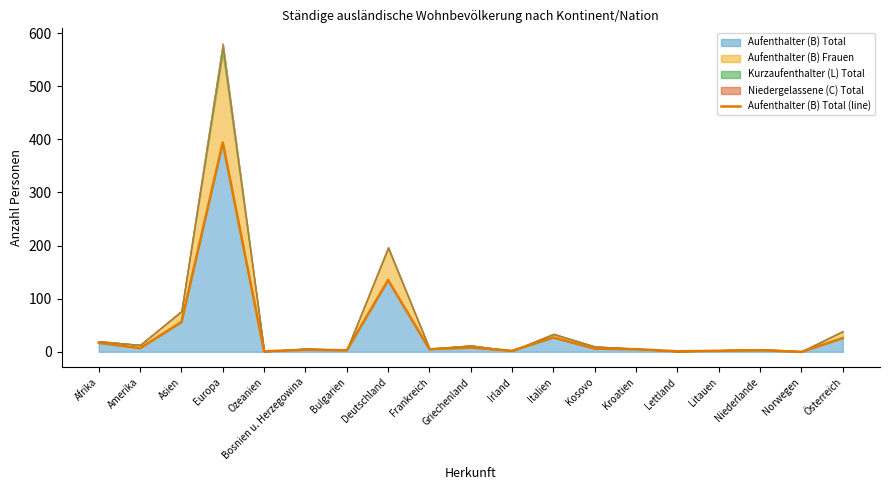

What is the sum of the values at Deutschland and Österreich?

161